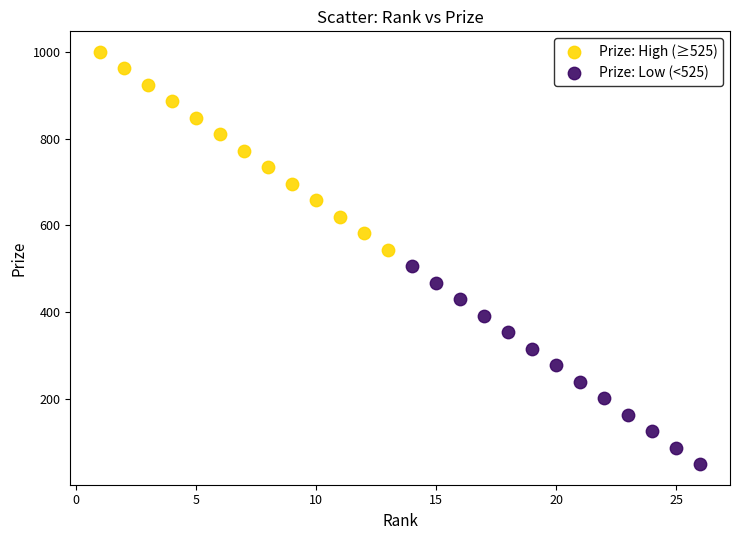

Which series reaches the minimum Y coordinate?

Prize: Low (<525)